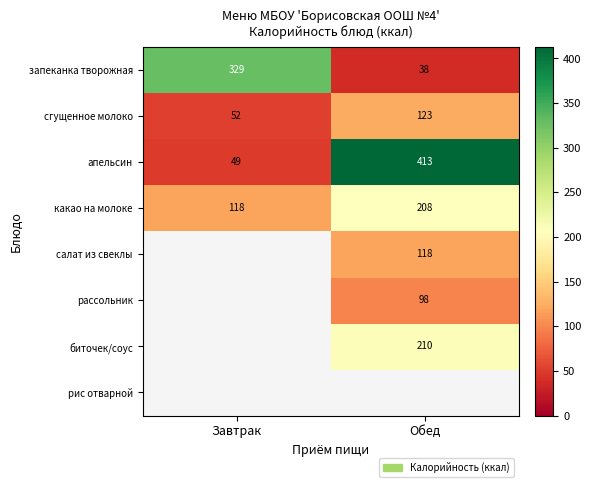

Count the number of data series in this chart.

8